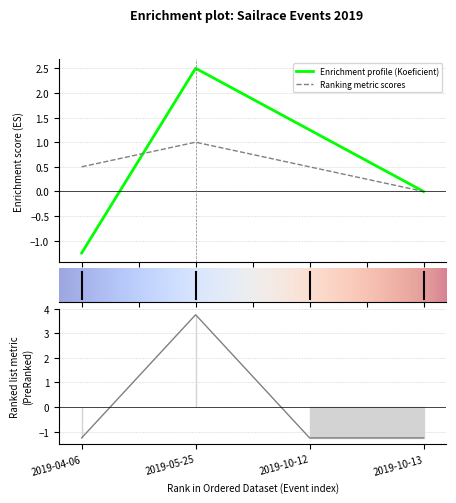

Between 2019-10-12 and 2019-10-13, which is larger?

2019-10-12